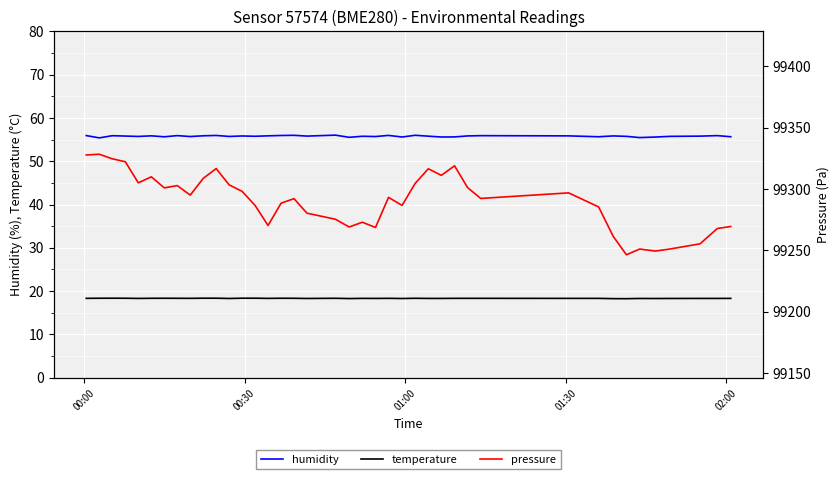

Which series has the largest total across all categories?

pressure